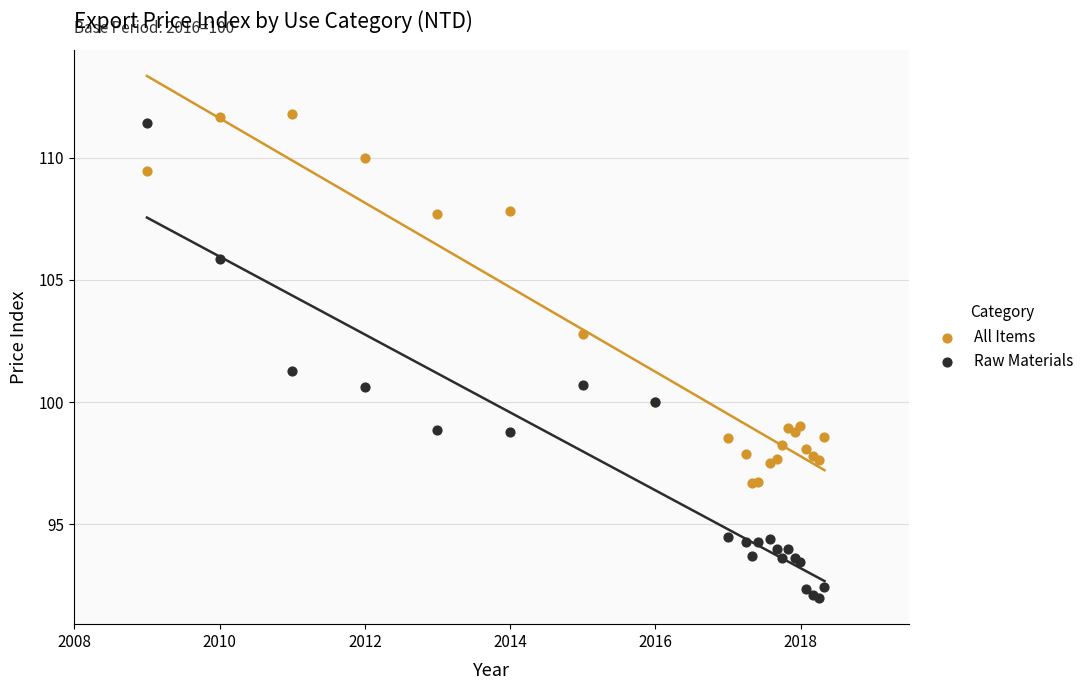

What are all the series names shown in the legend?

All Items, Raw Materials